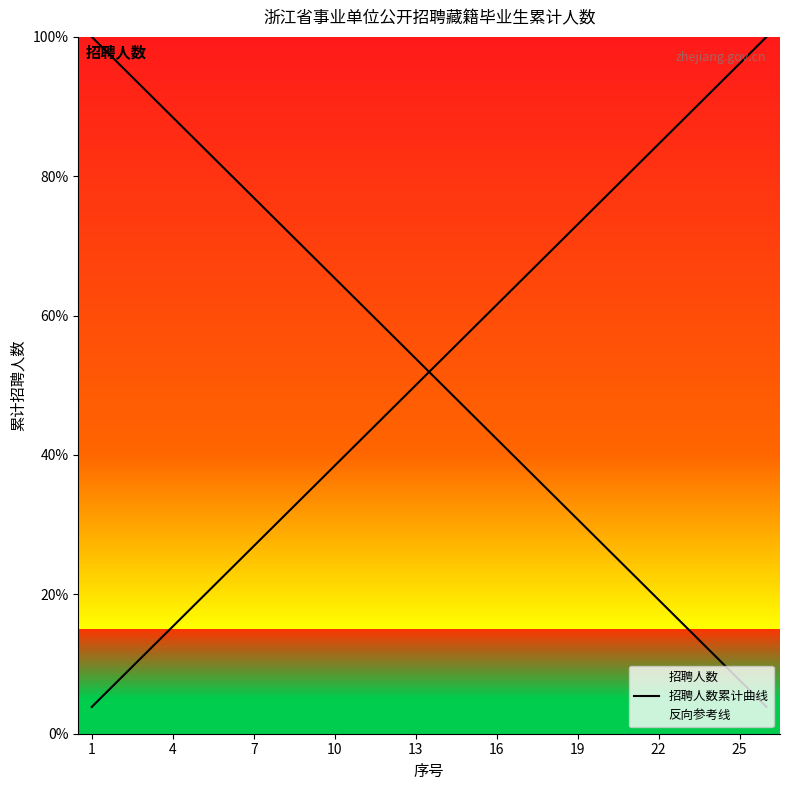

Does the chart have visible grid lines?

No